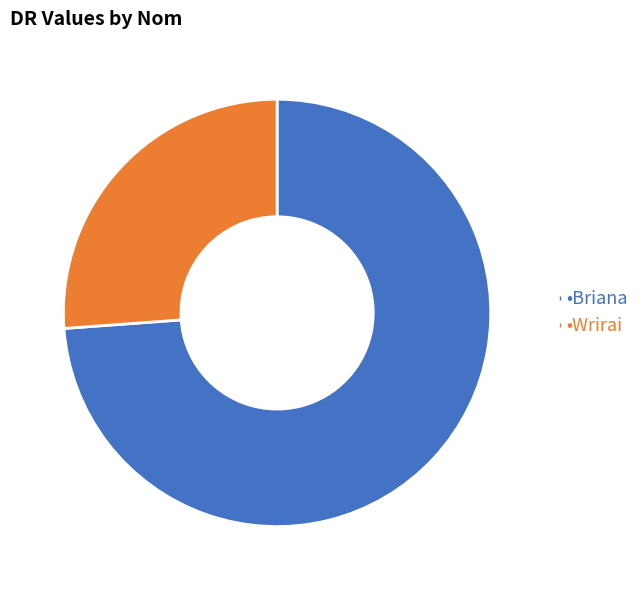

Is there any slice that represents more than half of the pie?

Yes